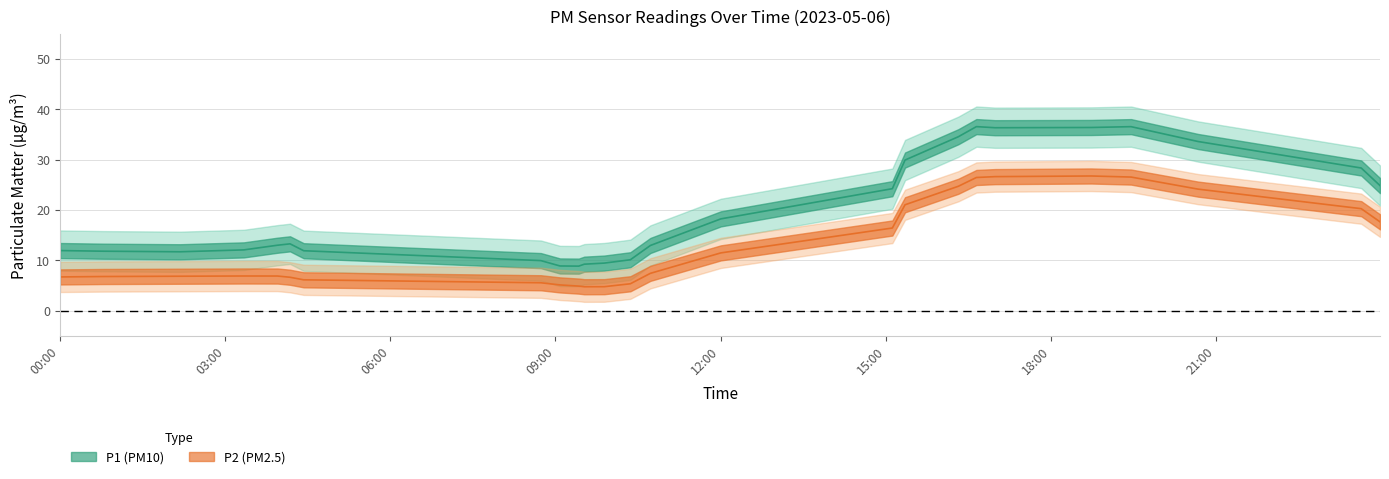

What is the label of the 2nd point from the left?

2023-05-06T00:47:10